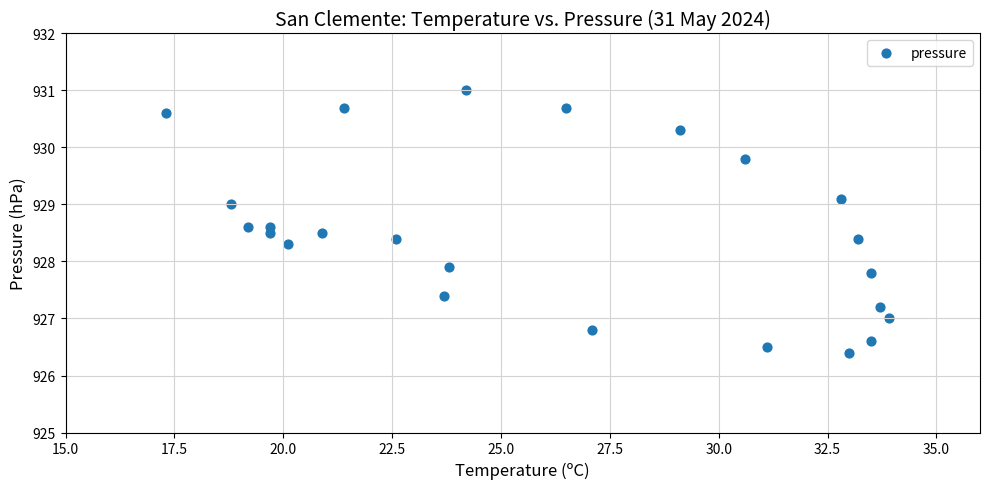

What is the range of Y values (max minus min)?

4.6